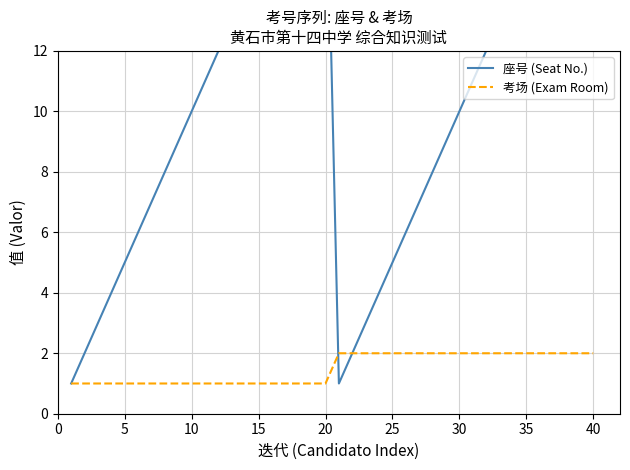

In 座号 (Seat No.), how many points are lower than both neighbors (excluding endpoints)?

1